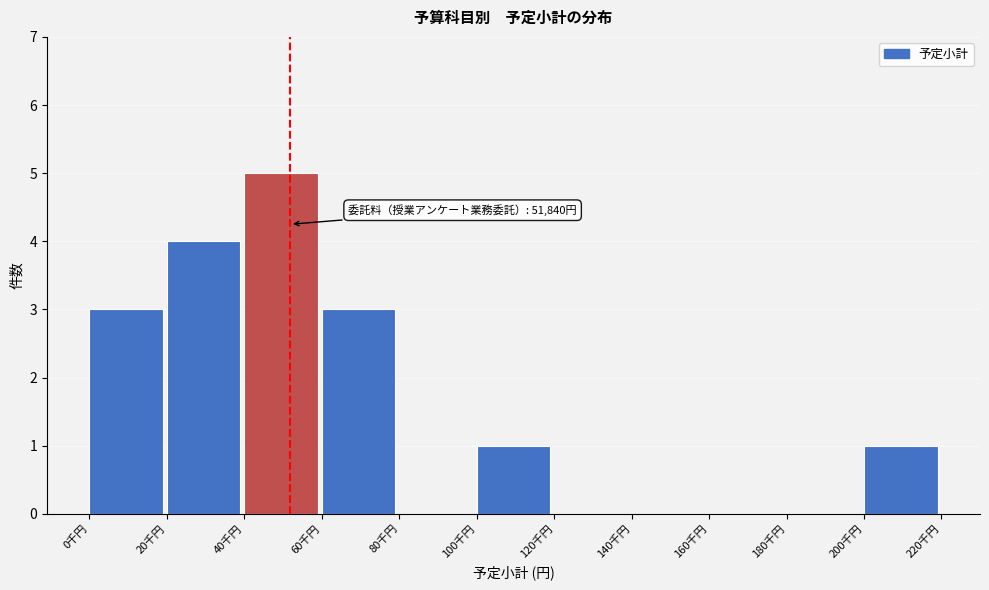

Reading right to left, transcribe all the data shown in this chart.

200千円=1	180千円=0	160千円=0	140千円=0	120千円=0	100千円=1	80千円=0	60千円=3	40千円=5	20千円=4	0千円=3